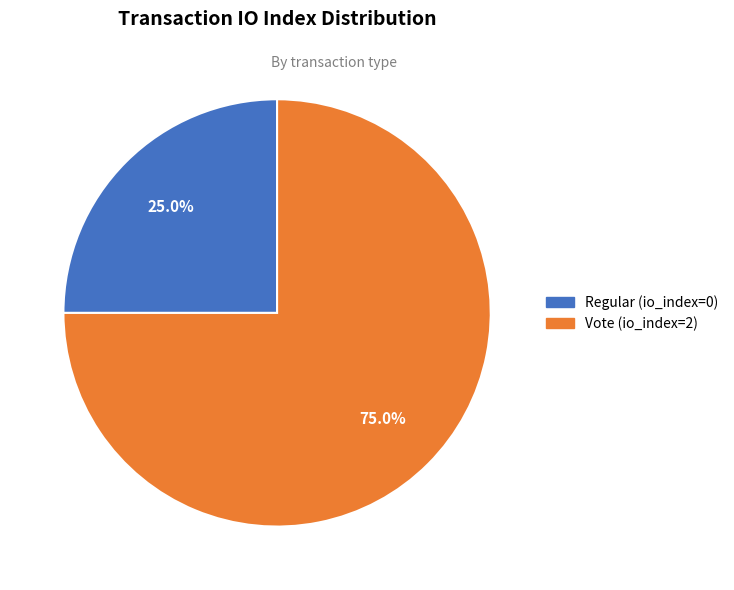

Which slice represents more than half of the pie?

Vote (io_index=2)